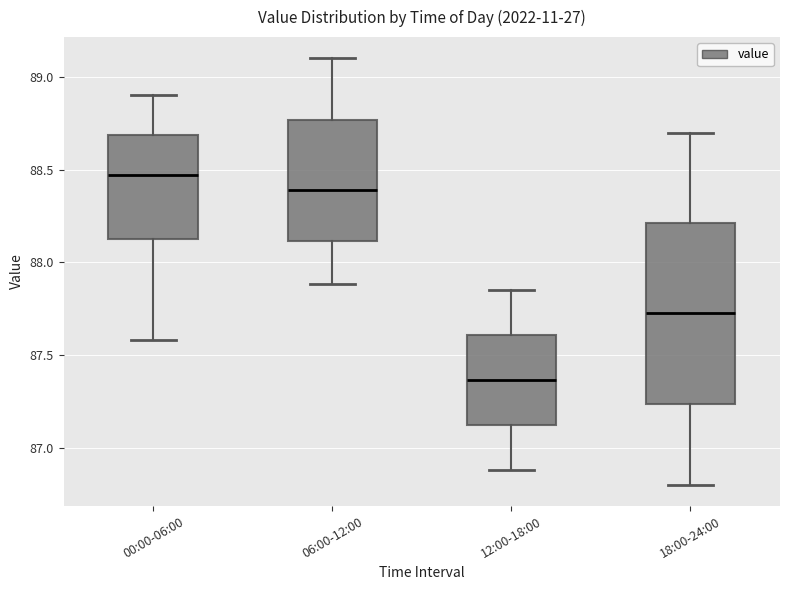

Reading left to right, read every box against the y-axis: the position of its median line, the range the box covers, and the ends of its whiskers. The values are not printed on the chart, so give them approximately, as read against the axis.

00:00-06:00: median 88.45, box 88.15 to 88.70, whiskers 87.60 to 88.90
06:00-12:00: median 88.40, box 88.10 to 88.75, whiskers 87.90 to 89.10
12:00-18:00: median 87.35, box 87.10 to 87.60, whiskers 86.90 to 87.85
18:00-24:00: median 87.75, box 87.25 to 88.20, whiskers 86.80 to 88.70